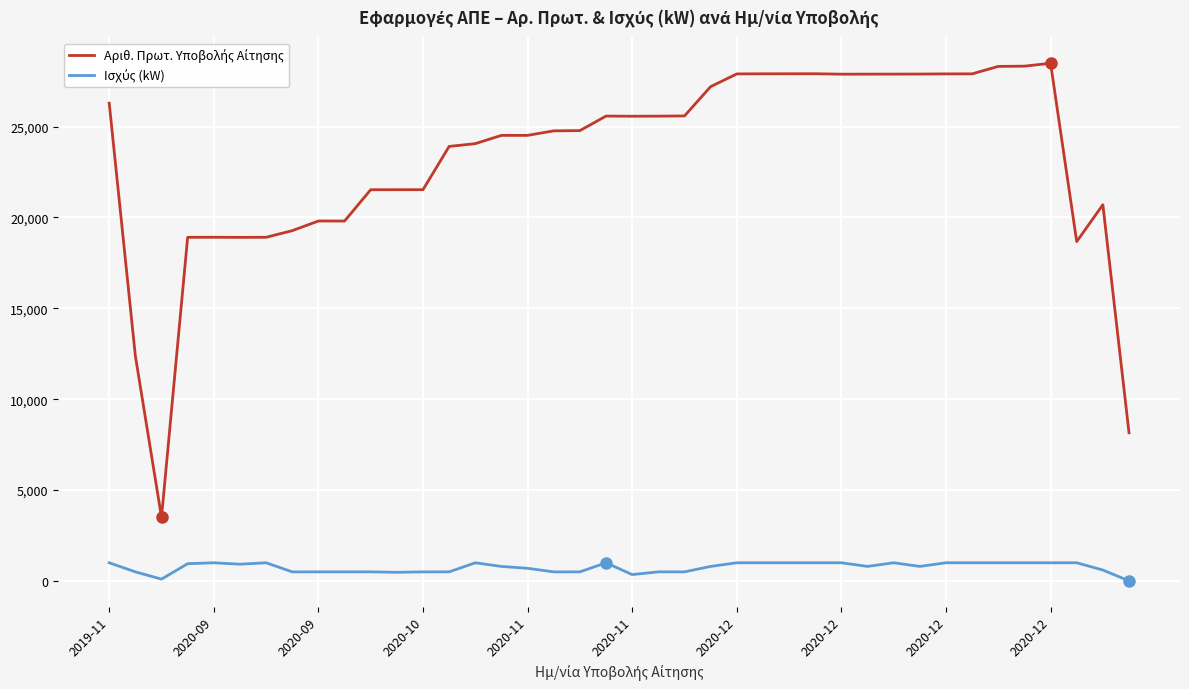

What is the maximum value shown in the chart?

28486.0